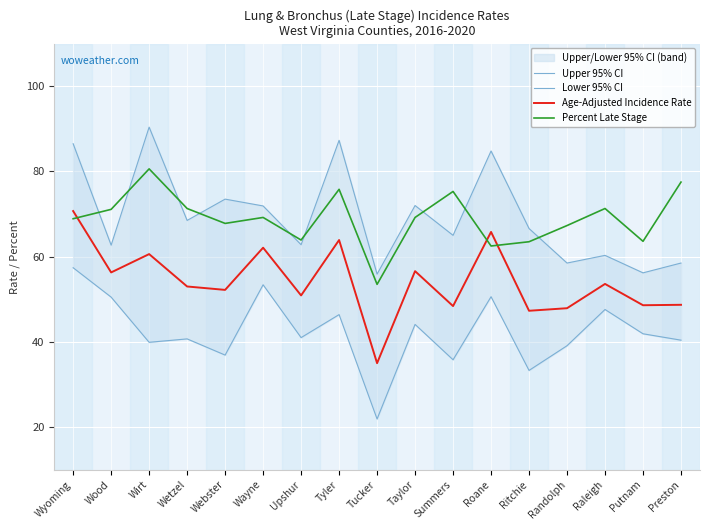

Which series has the largest total across all categories?

Upper 95% CI